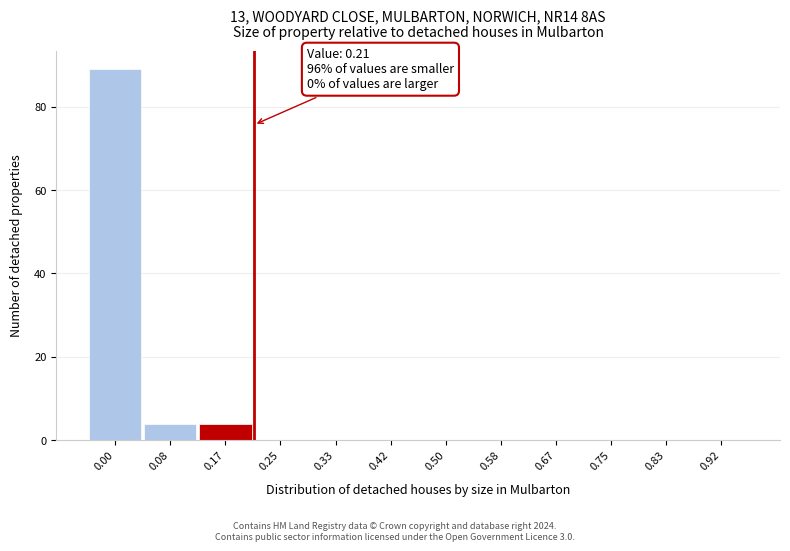

Reading left to right, what are all the values shown in this chart?

0.00=89	0.08=4	0.17=4	0.25=0	0.33=0	0.42=0	0.50=0	0.58=0	0.67=0	0.75=0	0.83=0	0.92=0